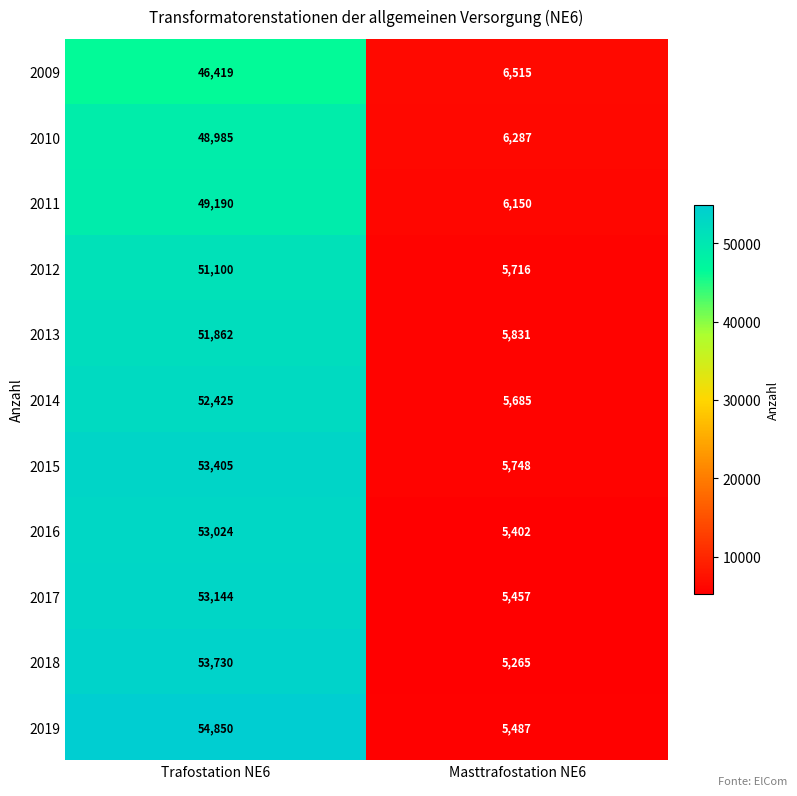

What value does the 2009 series have at Masttrafostation NE6, to the nearest 100?

6500